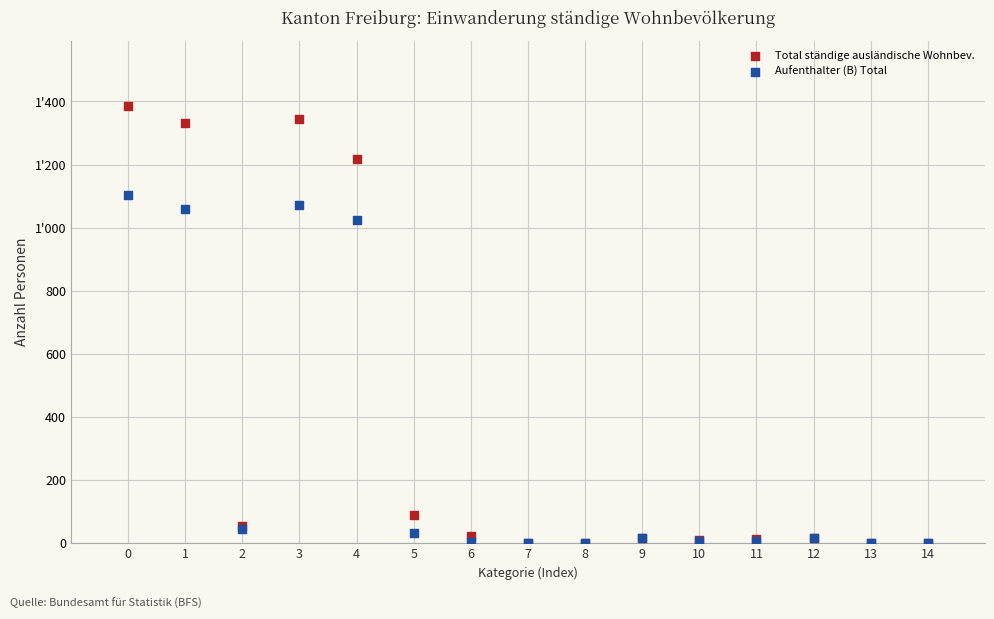

What are all the series names shown in the legend?

Total ständige ausländische Wohnbev., Aufenthalter (B) Total